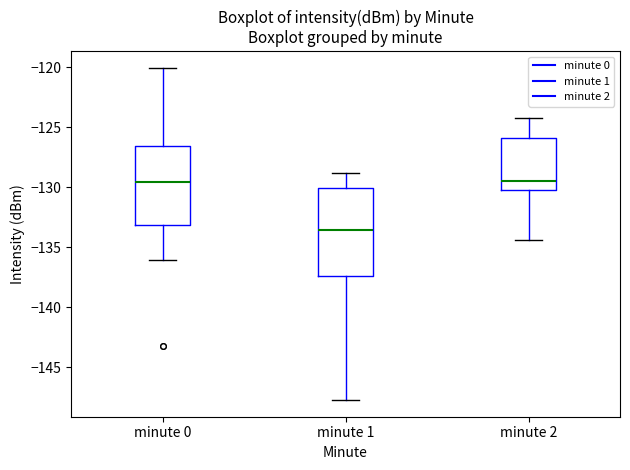

Which box has the lowest median line?

minute 1